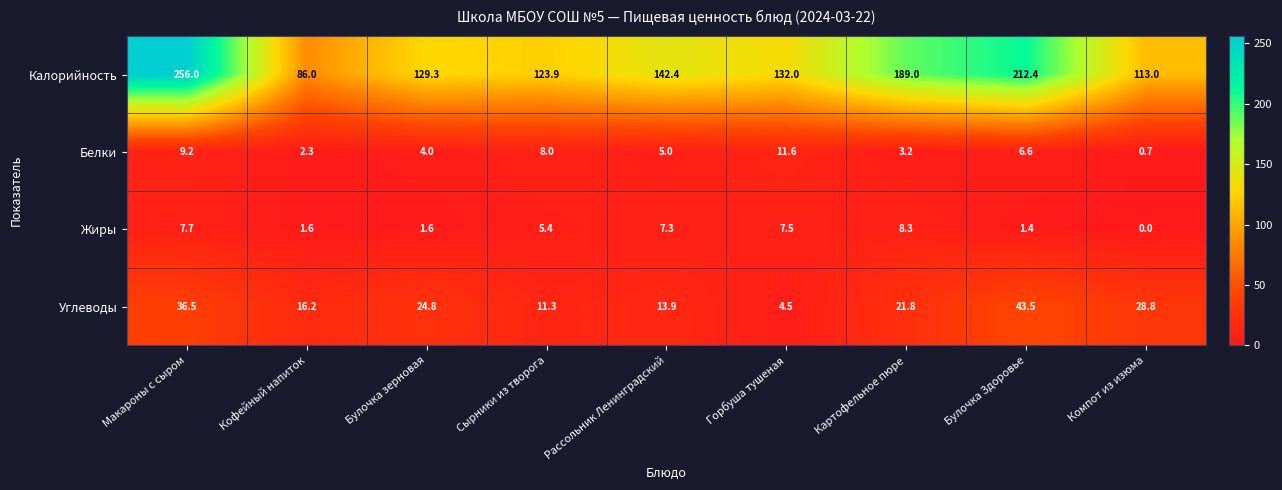

The value of Калорийность at Булочка Здоровье is 212.4. True or false?

True